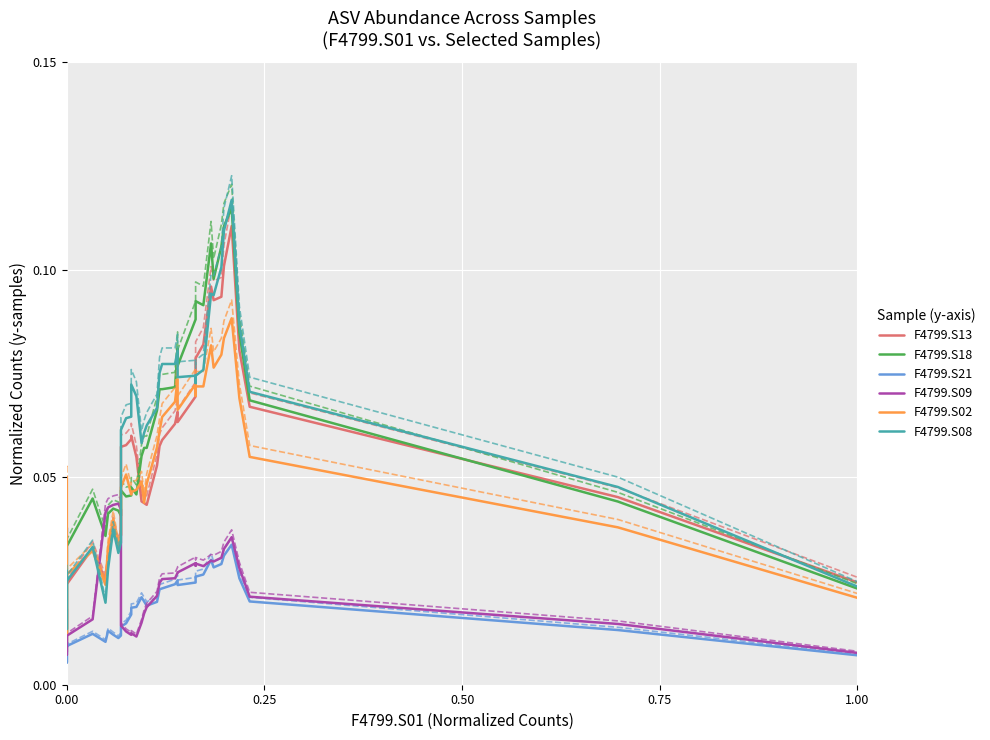

Is the value of F4799.S09 at 29 greater than the value of F4799.S08 at 30?

No